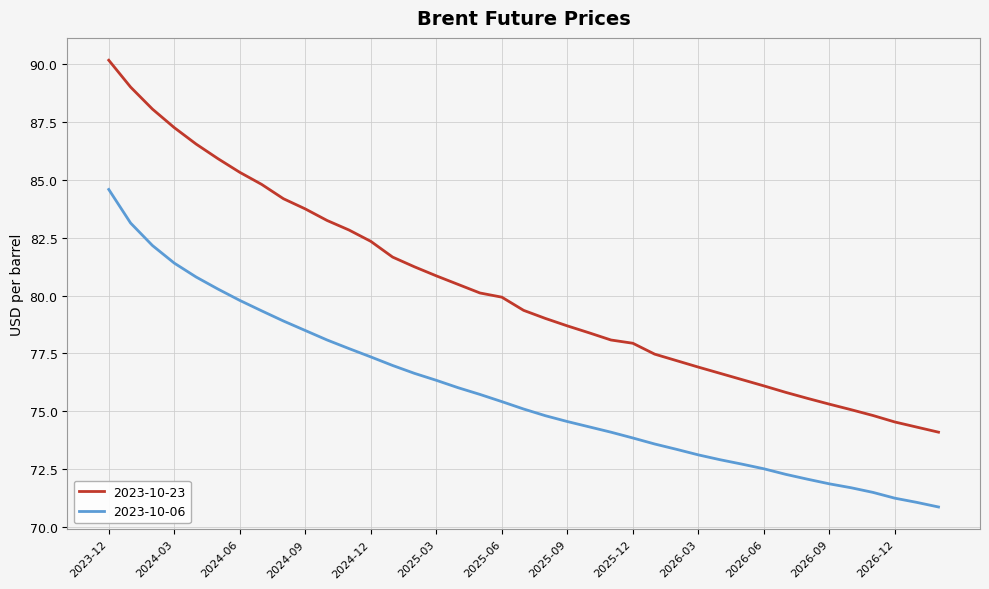

Rank the series by their average value, from lowest to highest.

2023-10-06, 2023-10-23